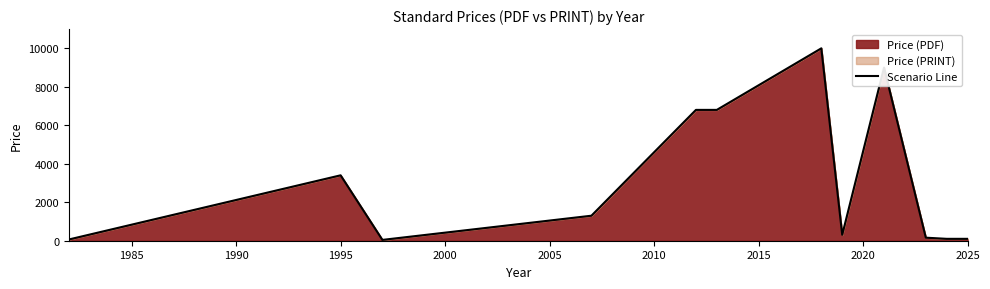

What is the greatest value displayed?

10000.0